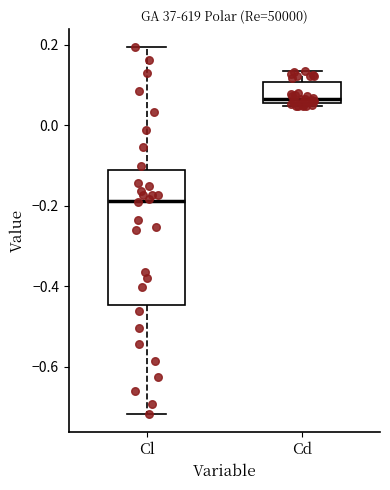

Reading left to right, read every box against the y-axis: the position of its median line, the range the box covers, and the ends of its whiskers. The values are not printed on the chart, so give them approximately, as read against the axis.

Cl: median -0.18, box -0.44 to -0.12, whiskers -0.72 to 0.20
Cd: median 0.06 (just above the box's lower edge), box 0.06 to 0.10, whiskers 0.04 to 0.14